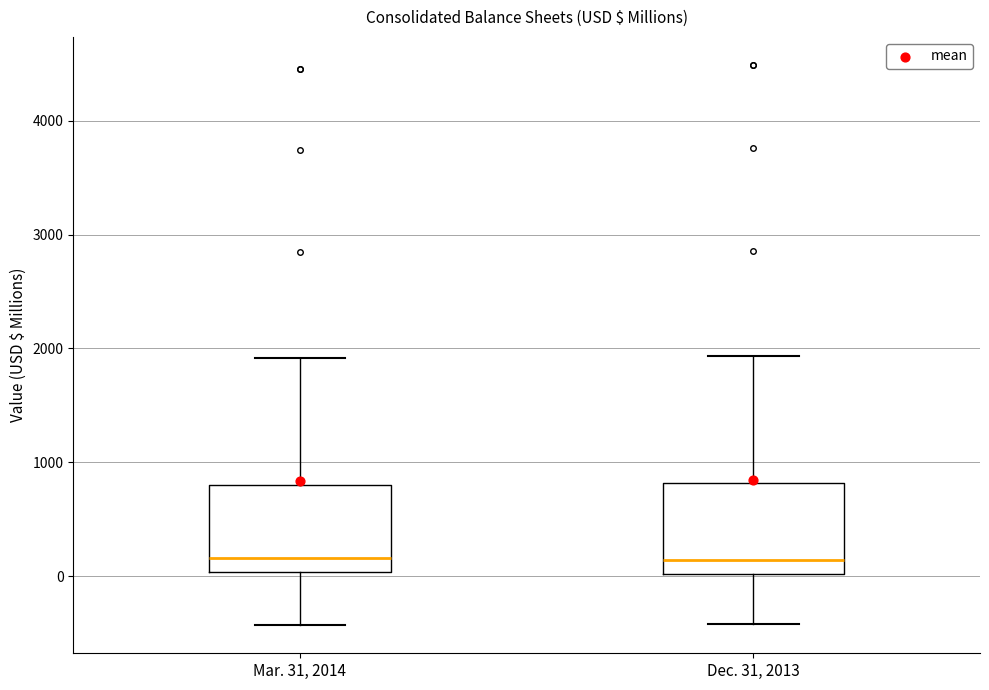

Reading left to right, read every box against the y-axis: the position of its median line, the range the box covers, and the ends of its whiskers. The values are not printed on the chart, so give them approximately, as read against the axis.

Mar. 31, 2014: median 200, box 0 to 800, whiskers -400 to 1900
Dec. 31, 2013: median 100, box 0 to 800, whiskers -400 to 1900